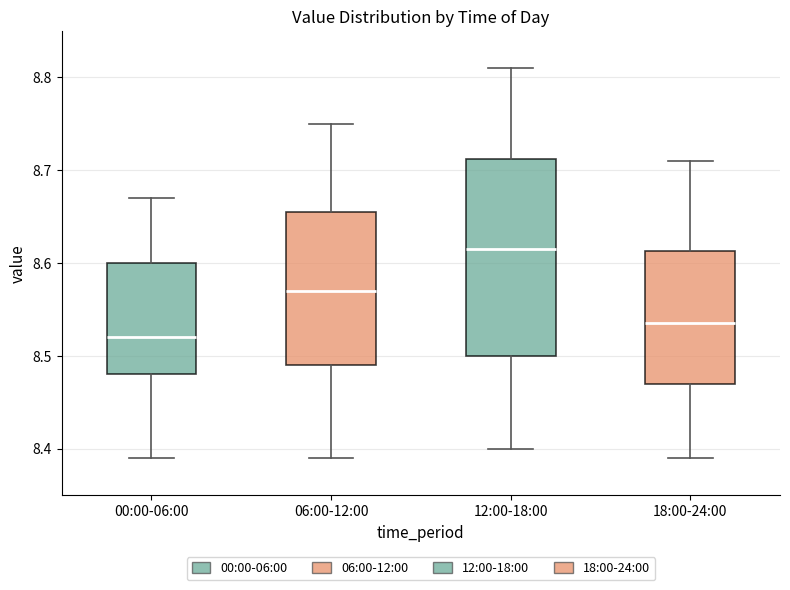

Reading left to right, read every box against the y-axis: the position of its median line, the range the box covers, and the ends of its whiskers. The values are not printed on the chart, so give them approximately, as read against the axis.

00:00-06:00: median 8.52, box 8.48 to 8.60, whiskers 8.39 to 8.67
06:00-12:00: median 8.57, box 8.49 to 8.66, whiskers 8.39 to 8.75
12:00-18:00: median 8.62, box 8.50 to 8.71, whiskers 8.40 to 8.81
18:00-24:00: median 8.54, box 8.47 to 8.61, whiskers 8.39 to 8.71